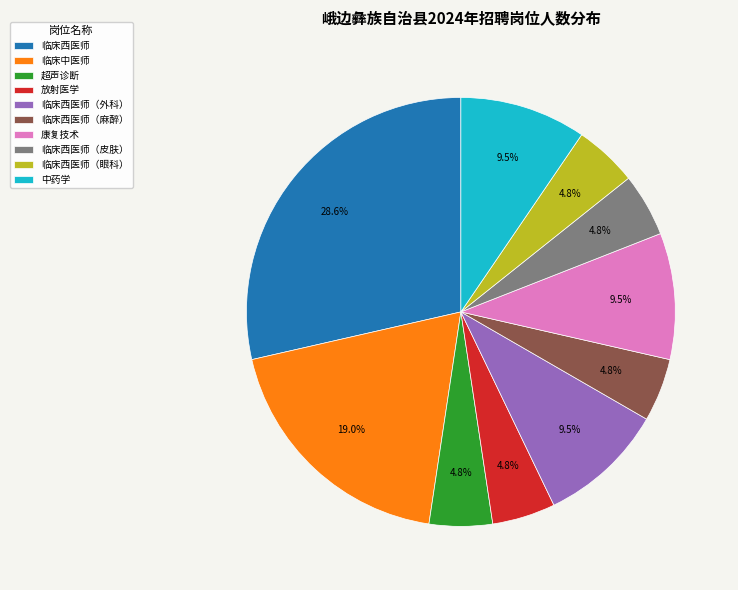

Combined, do 康复技术 and 临床西医师 account for over 50%?

No